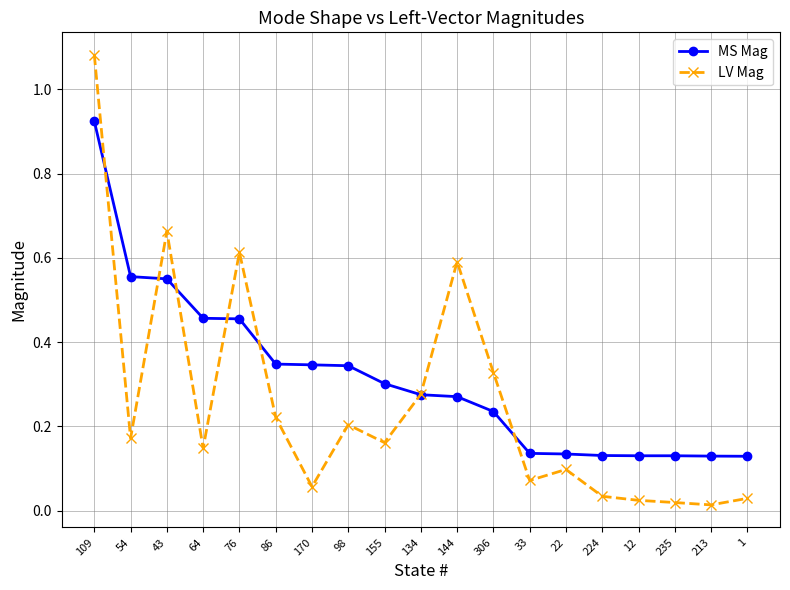

Which series has the largest range (max minus min)?

LV Mag